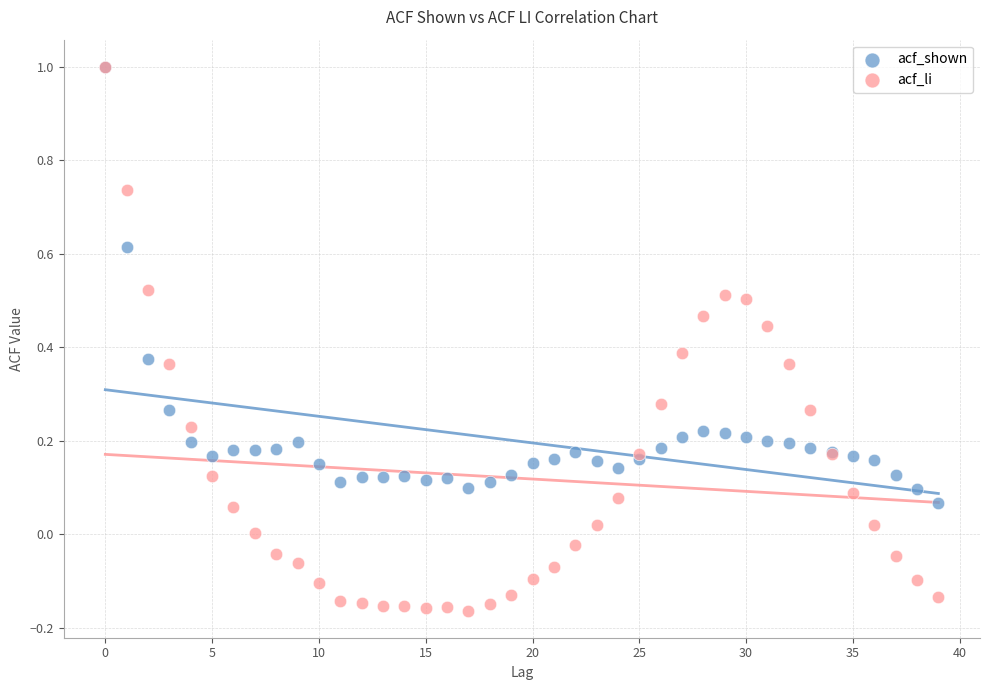

What are all the series names shown in the legend?

acf_shown, acf_li